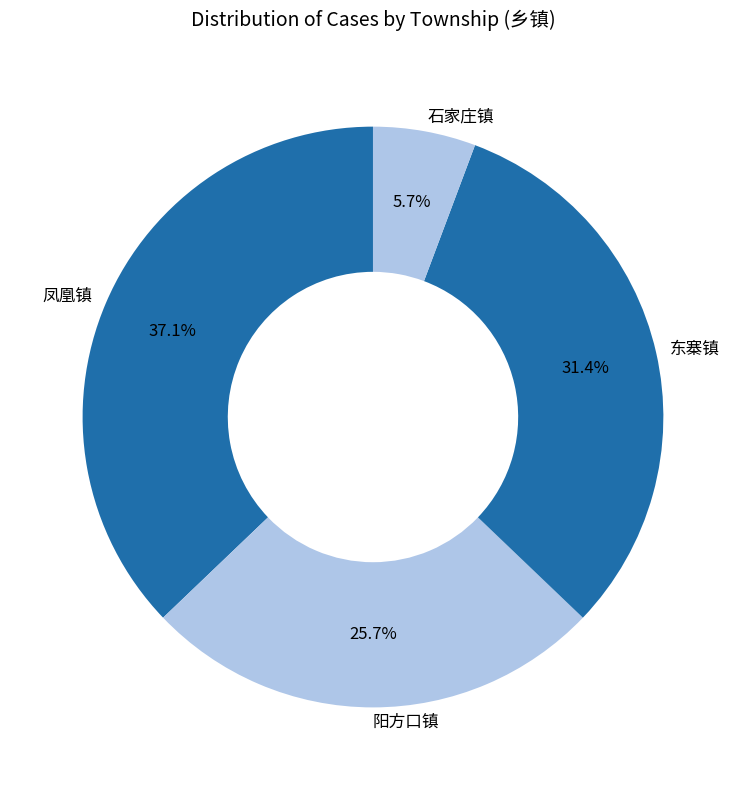

How much of the chart is everything except 凤凰镇?

62.9%